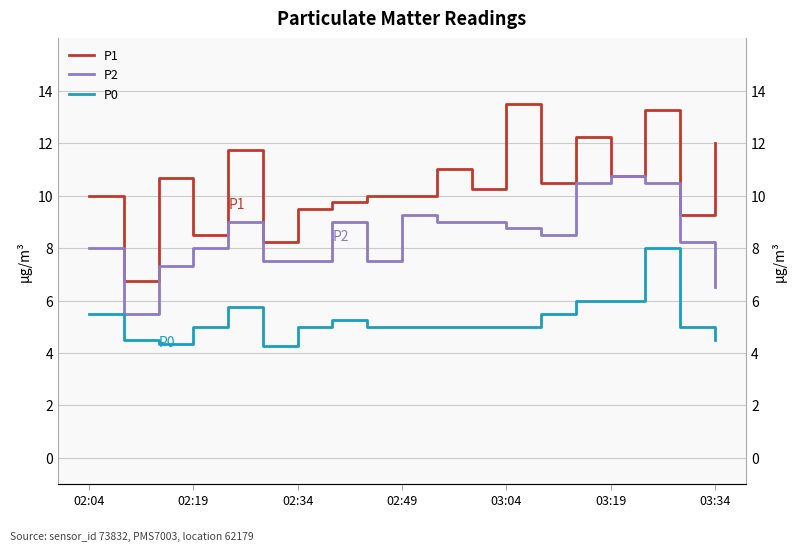

How many lines are shown in the chart?

3